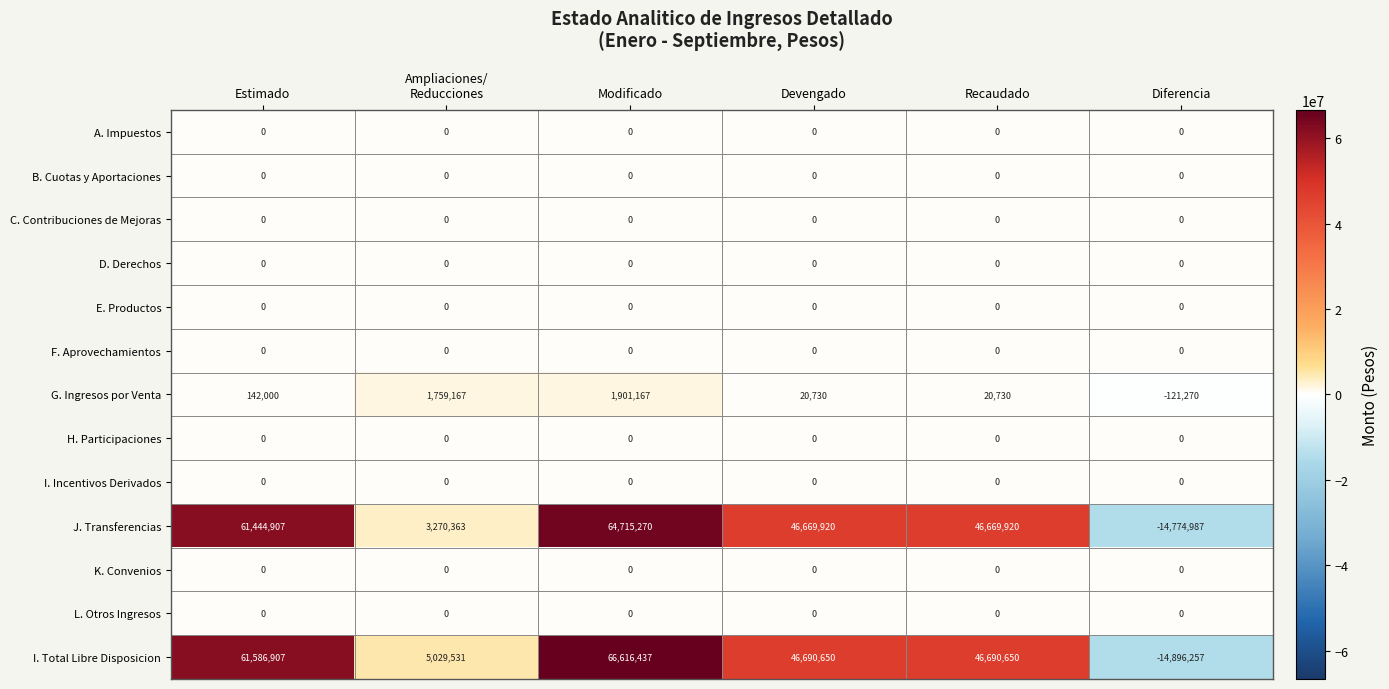

Is it true that J. Transferencias equals -23540592 at Diferencia?

False